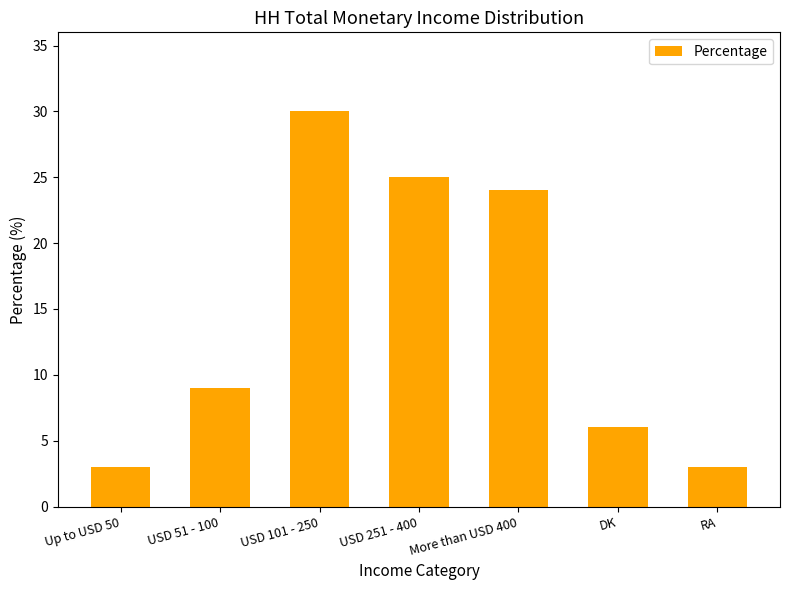

Where is the data nearest to the value 16?

USD 51 - 100